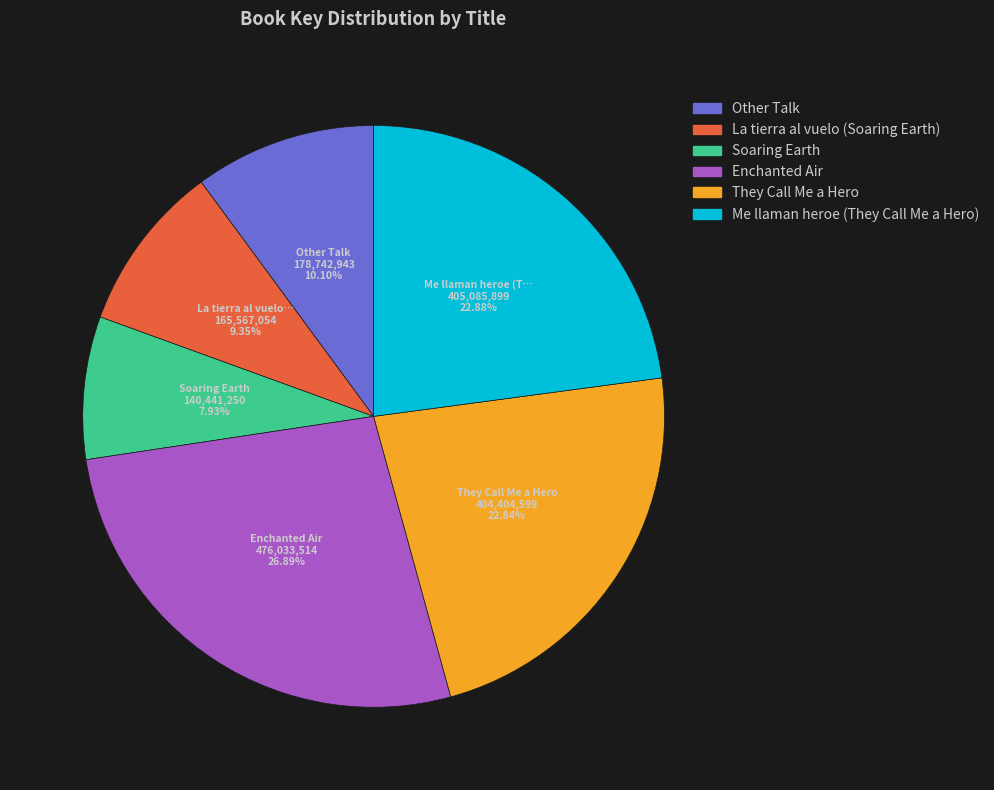

What percentage is the La tierra al vuelo (Soaring Earth) slice, to the nearest percent?

9%